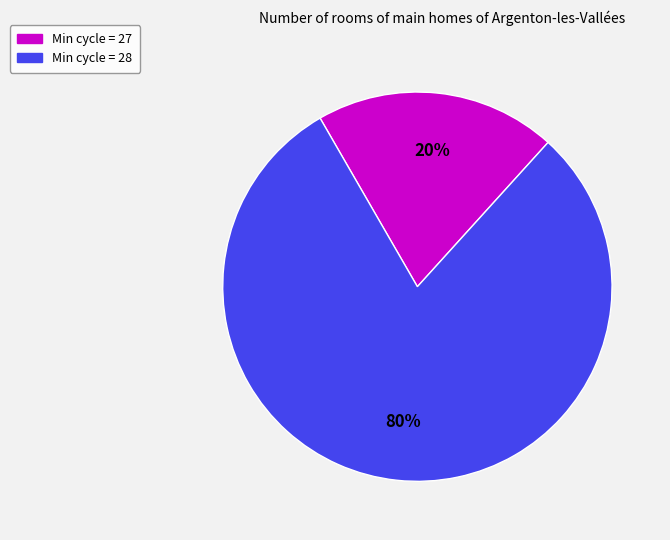

Does any single category account for the majority?

Yes